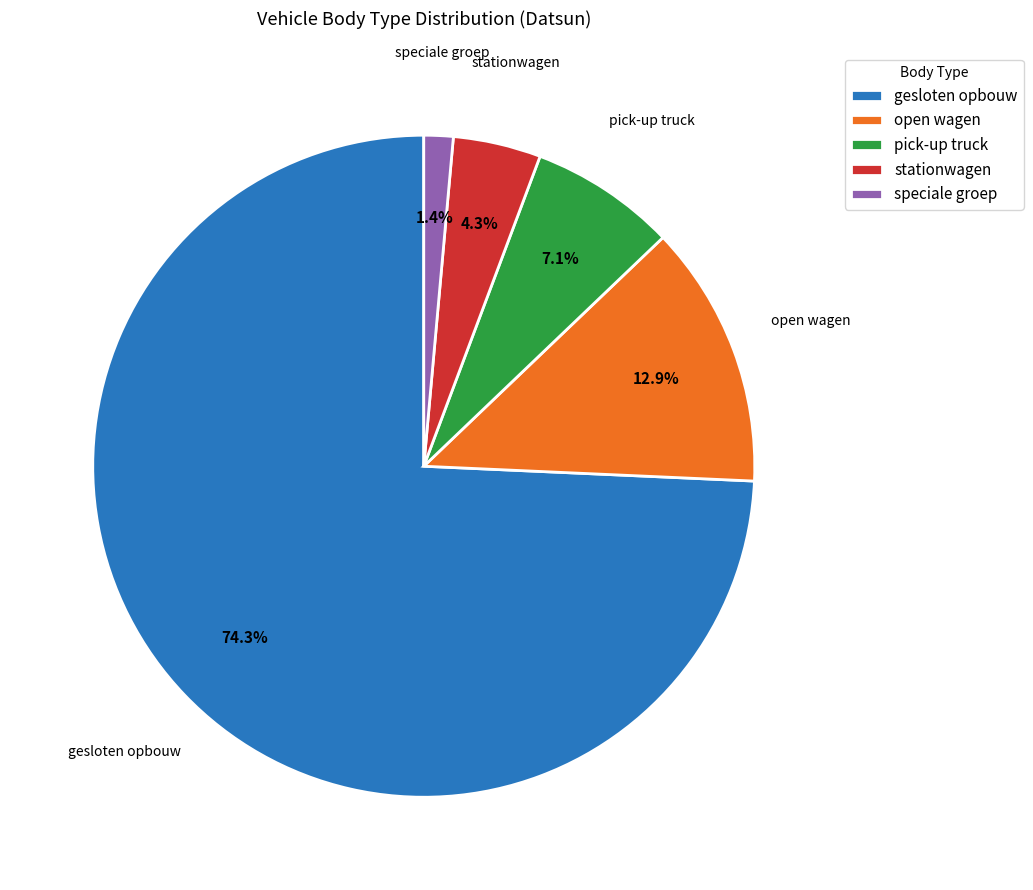

True or false: gesloten opbouw accounts for 74% of the total.

True